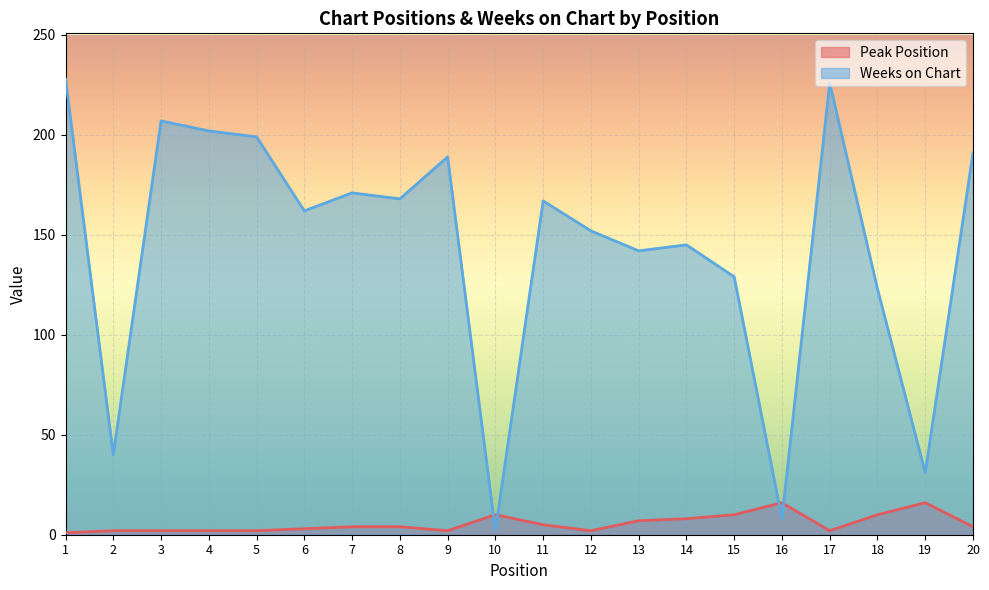

Does the chart display data point markers on the line(s)?

No